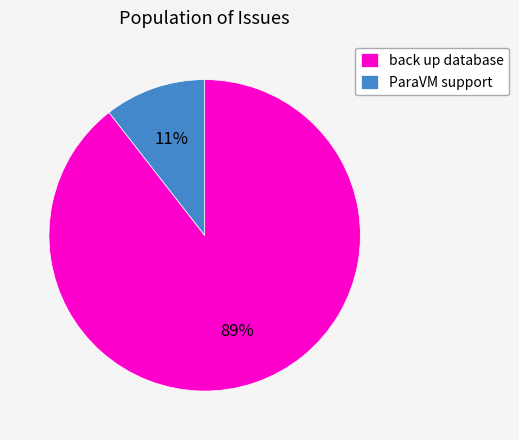

Which has a higher value, ParaVM support or back up database?

back up database